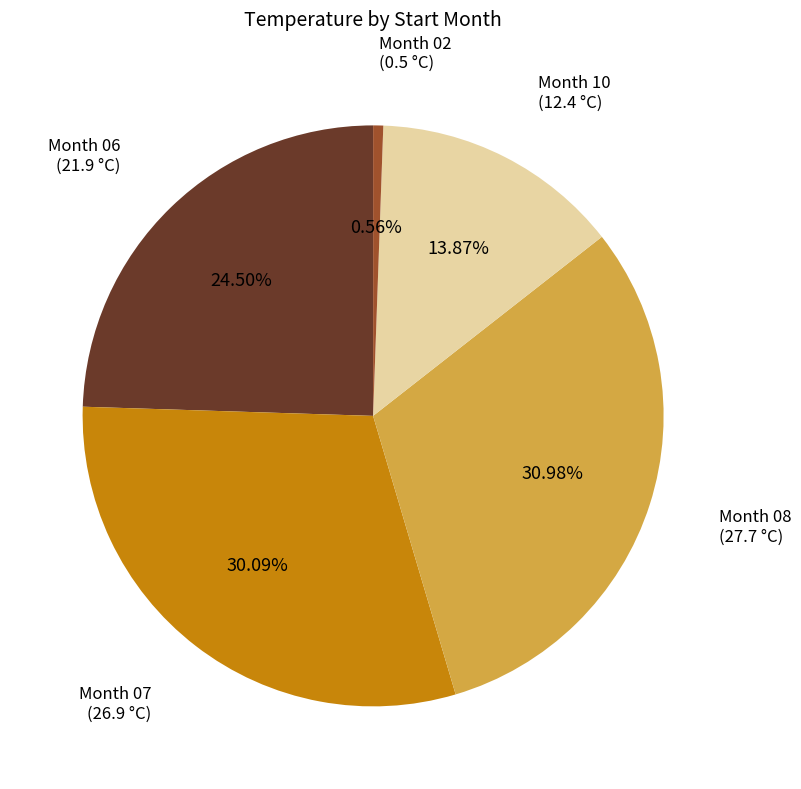

Is there any slice that represents more than half of the pie?

No